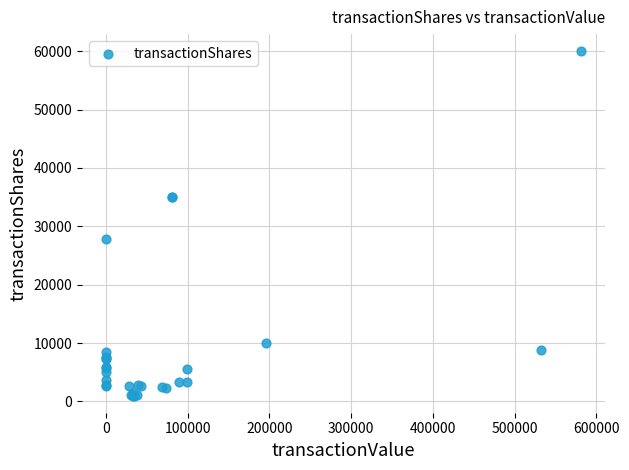

What Y value in the scatter plot is closest to 30500?

27788